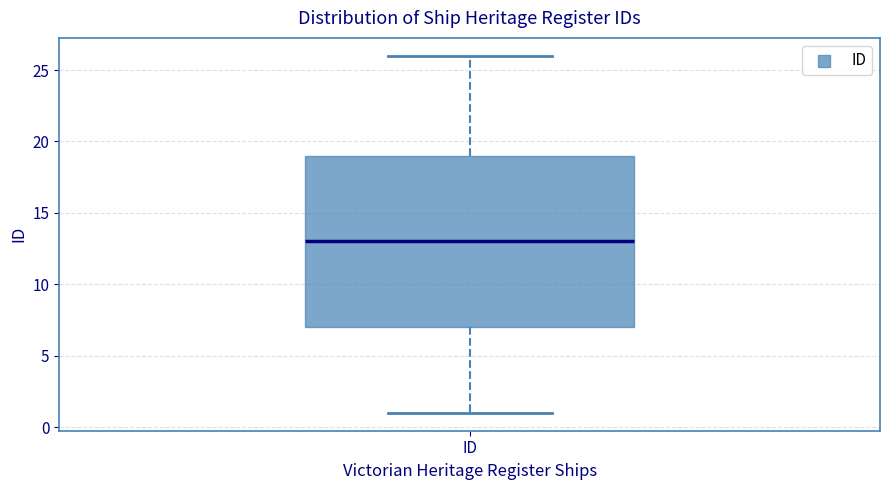

Read this box plot against the y-axis: the position of the median line, the range covered by the box, and the ends of both whiskers. The values are not printed on the chart, so give them approximately, as read against the axis.

median 13, box 7 to 19, whiskers 1 to 26